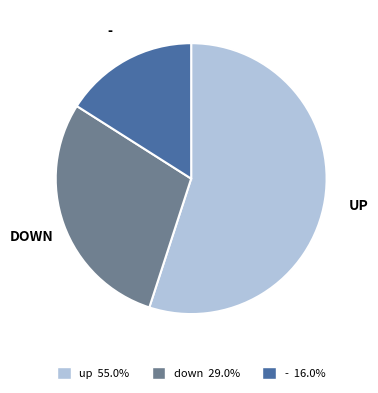

Is there any slice that represents more than half of the pie?

Yes